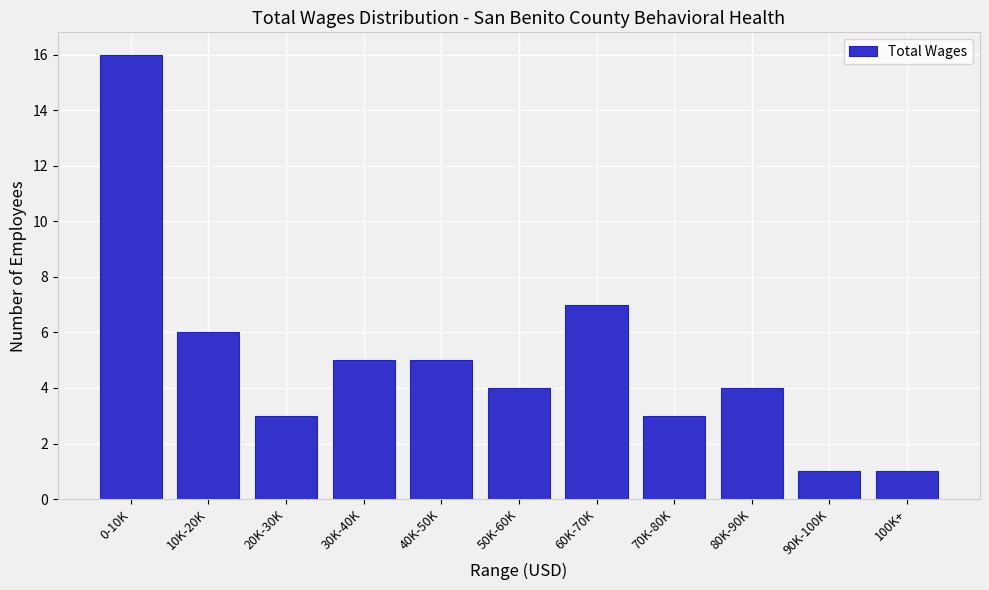

Reading left to right, transcribe all the data shown in this chart.

0-10K=16	10K-20K=6	20K-30K=3	30K-40K=5	40K-50K=5	50K-60K=4	60K-70K=7	70K-80K=3	80K-90K=4	90K-100K=1	100K+=1